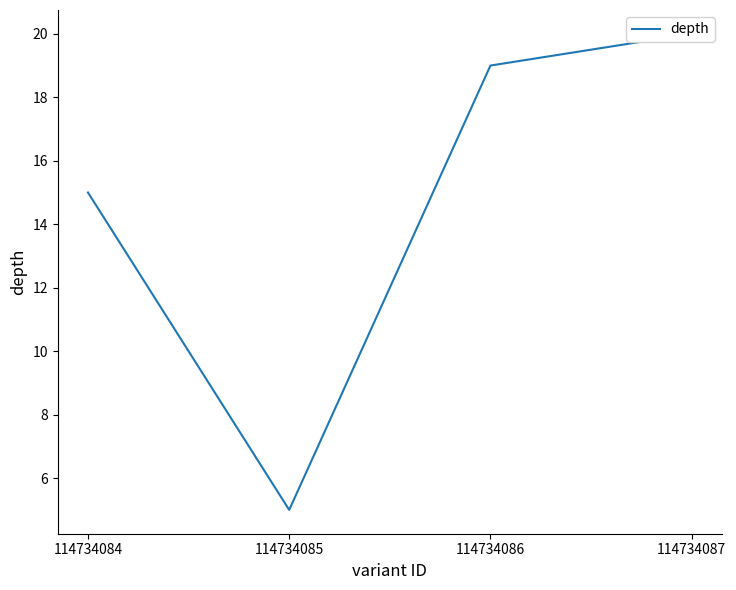

Rank the categories by value from highest to lowest.

114734087, 114734086, 114734084, 114734085